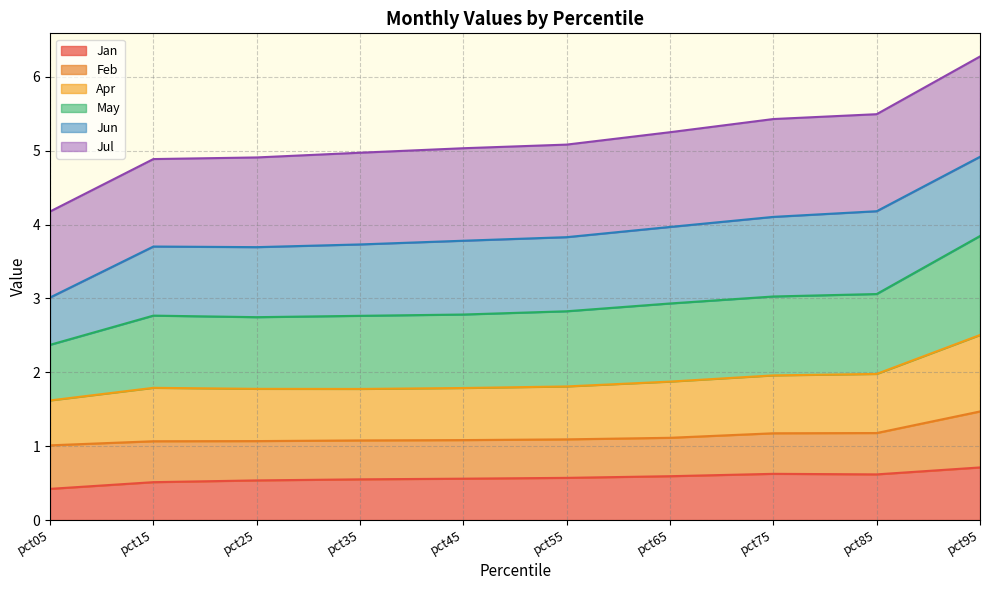

What is the highest value of the Jan series?

0.7